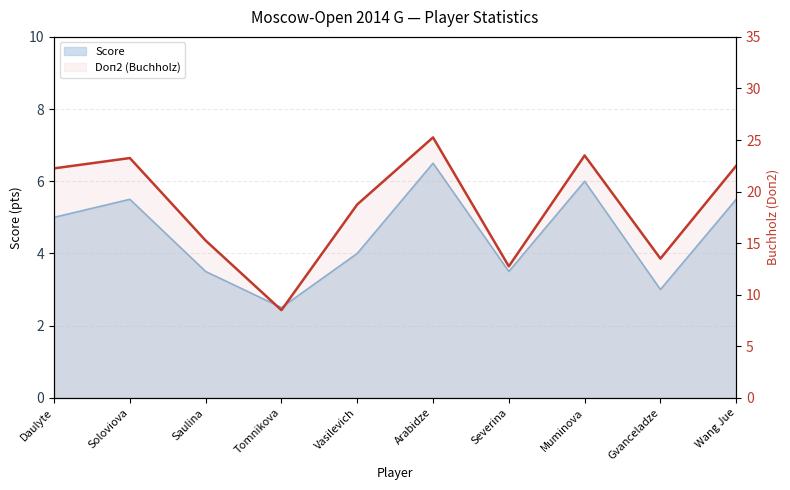

Which has a higher value, Saulina or Wang Jue?

Wang Jue